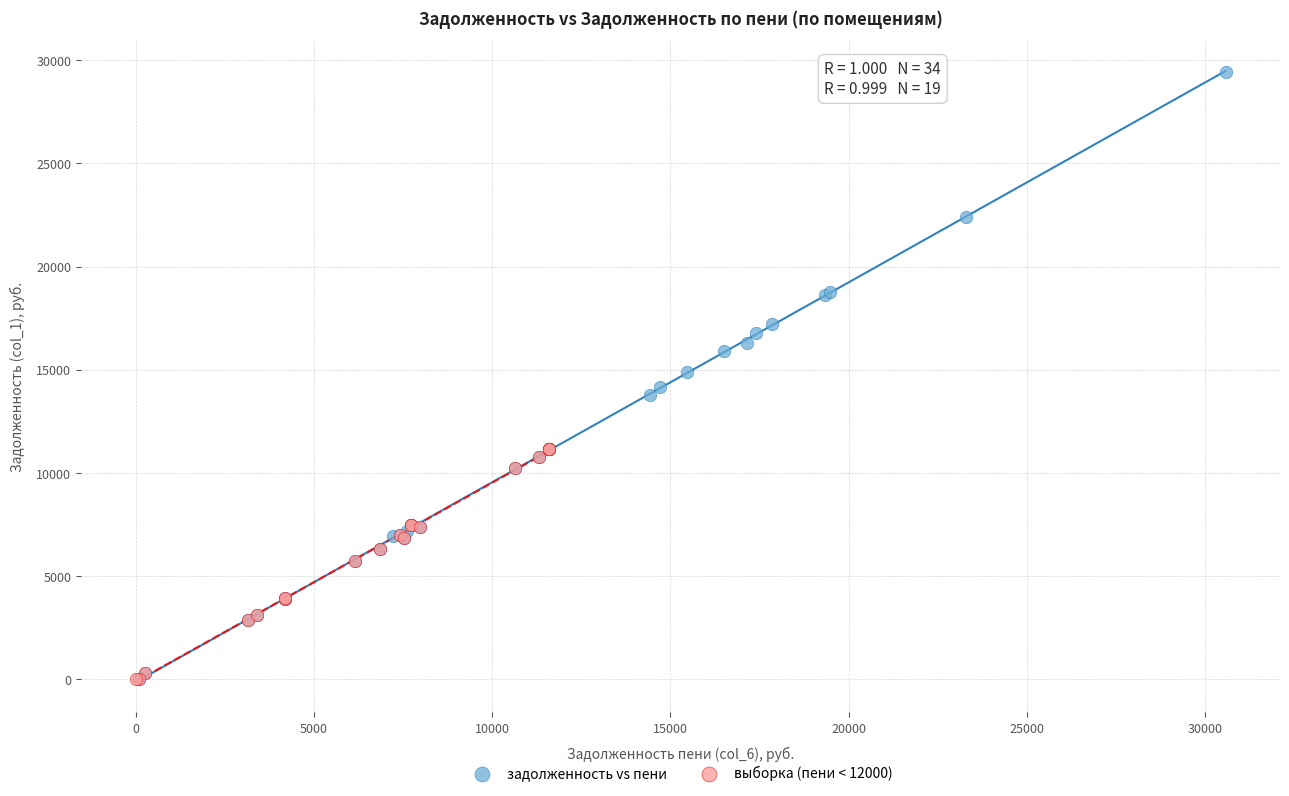

Which series contains the highest Y value?

задолженность vs пени